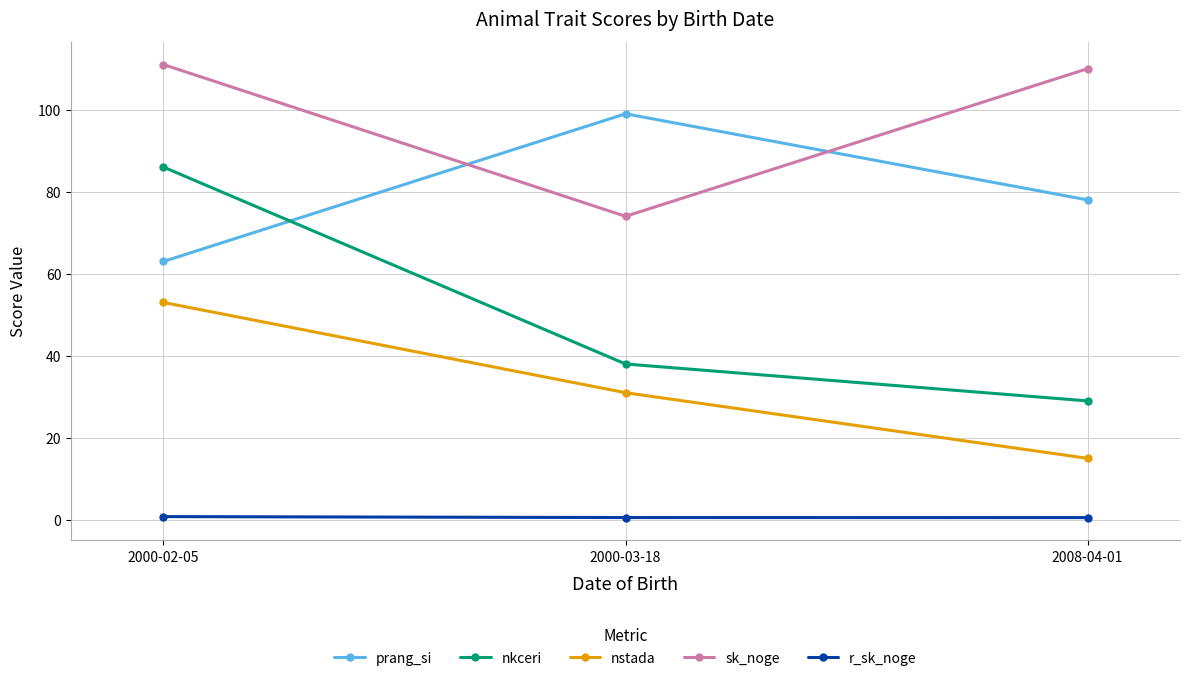

Rank the series by their maximum value, from lowest to highest.

r_sk_noge, nstada, nkceri, prang_si, sk_noge